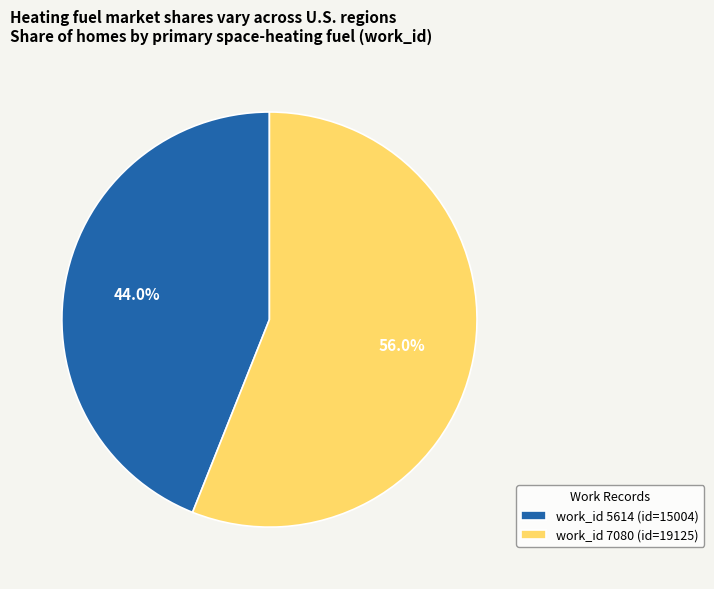

Count the number of slices in the pie.

2